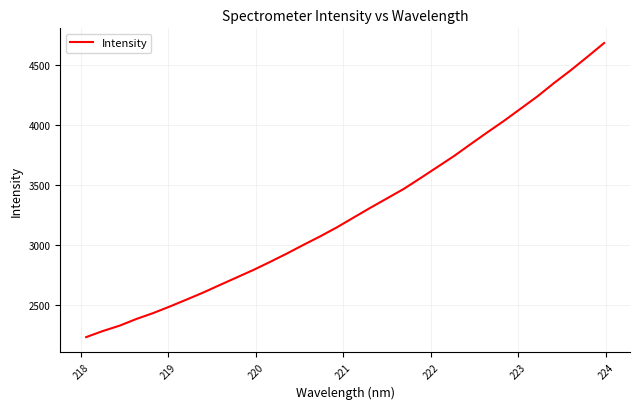

What is the difference between the maximum and minimum values?

2452.0